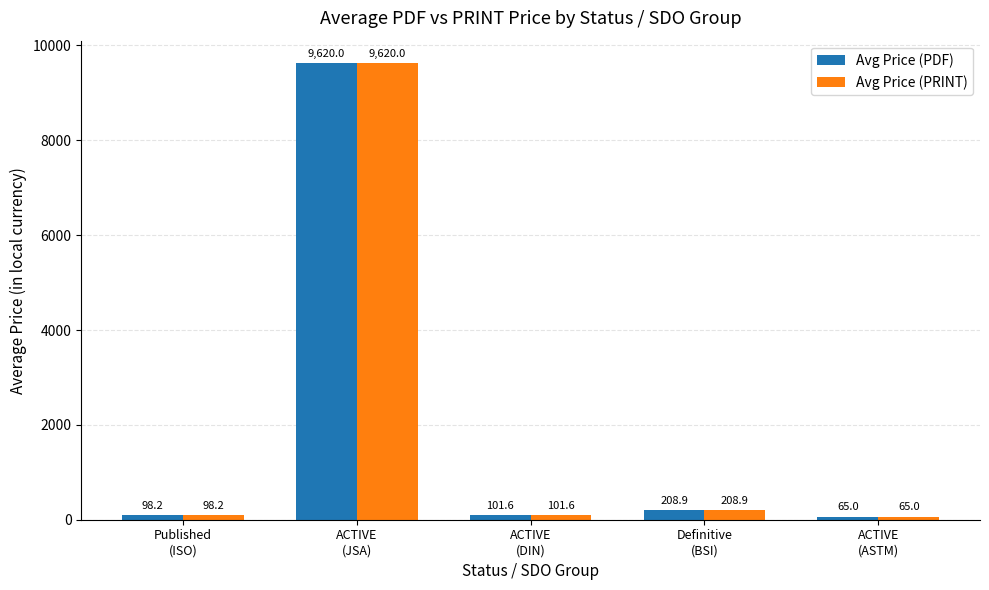

What are all the series names shown in the legend?

Avg Price (PDF), Avg Price (PRINT)